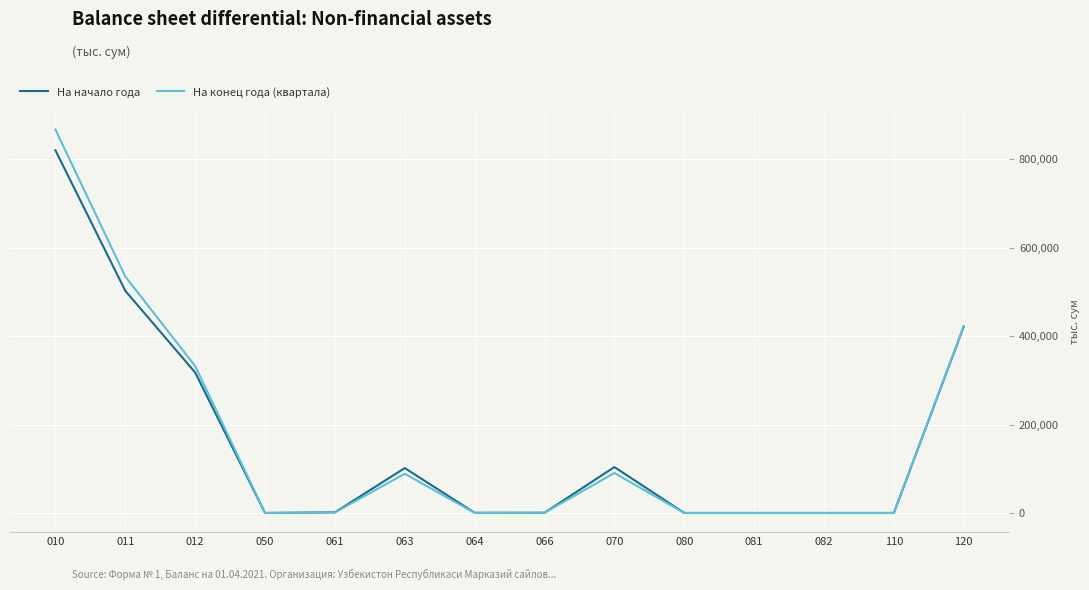

What is the total value across all series at 010?

1687694.7